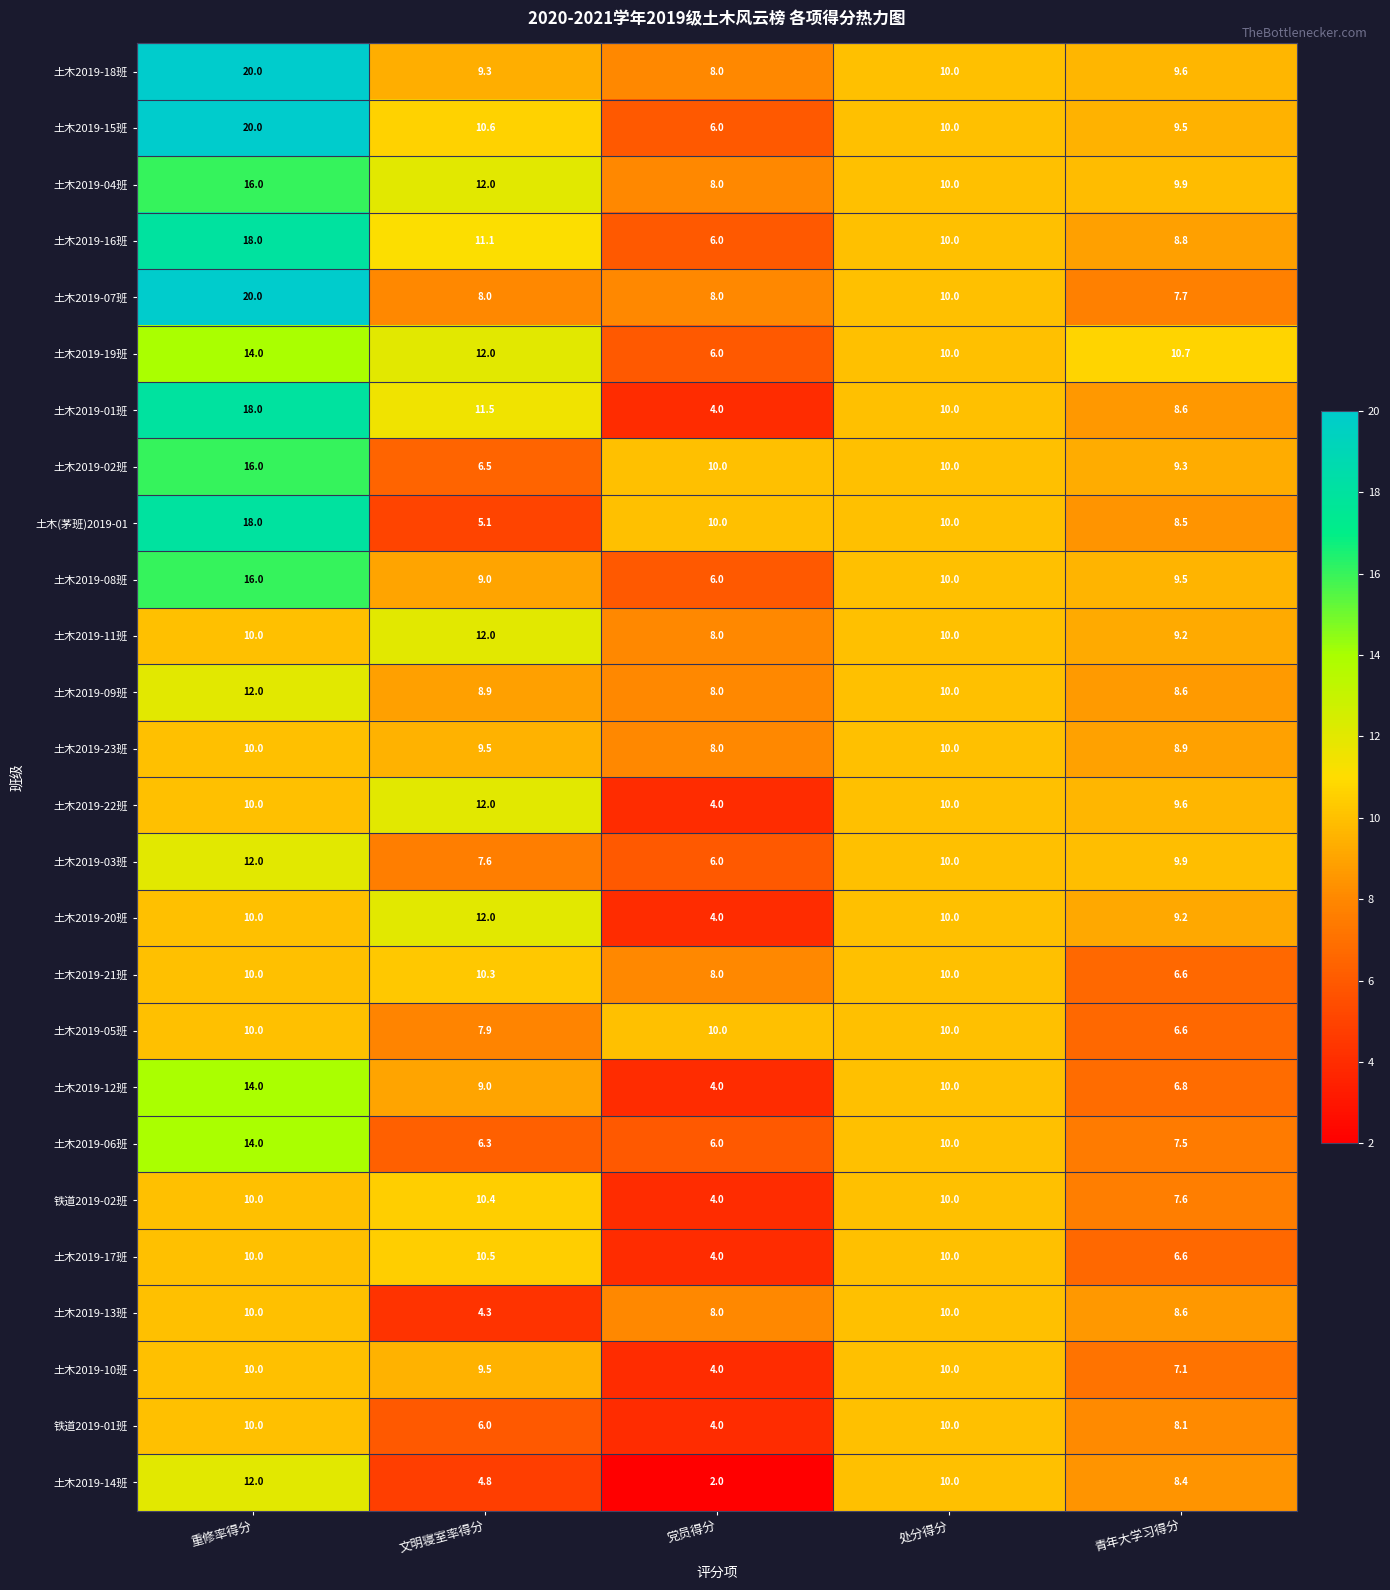

What is the approximate value of 土木2019-16班 at 党员得分?

6.0